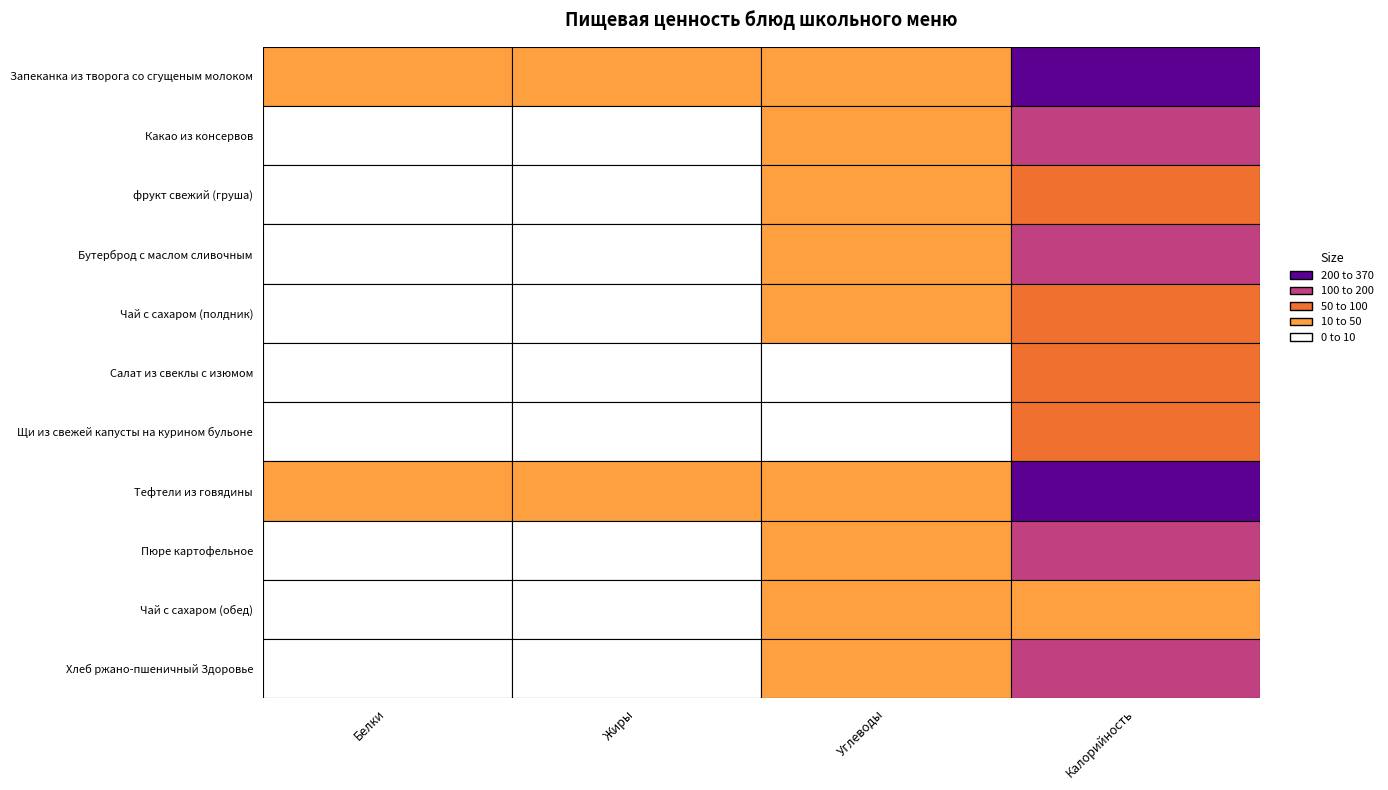

What is the lowest value of the Тефтели из говядины series?

10.3